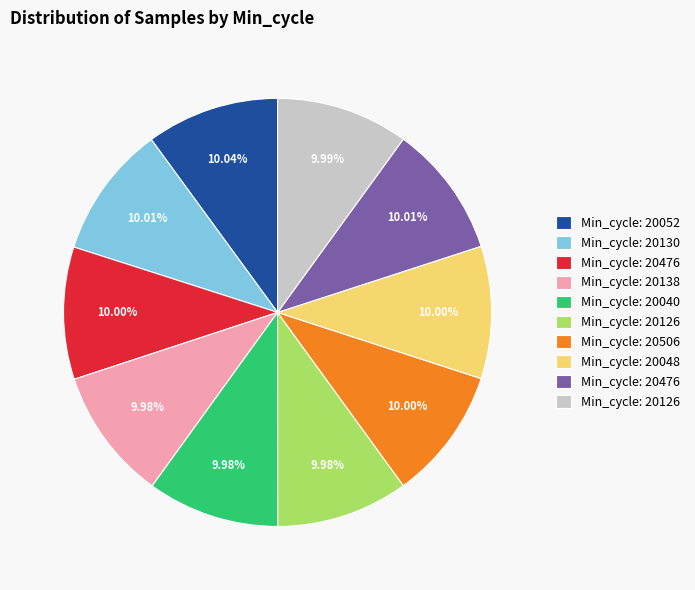

Does any single category account for the majority?

No